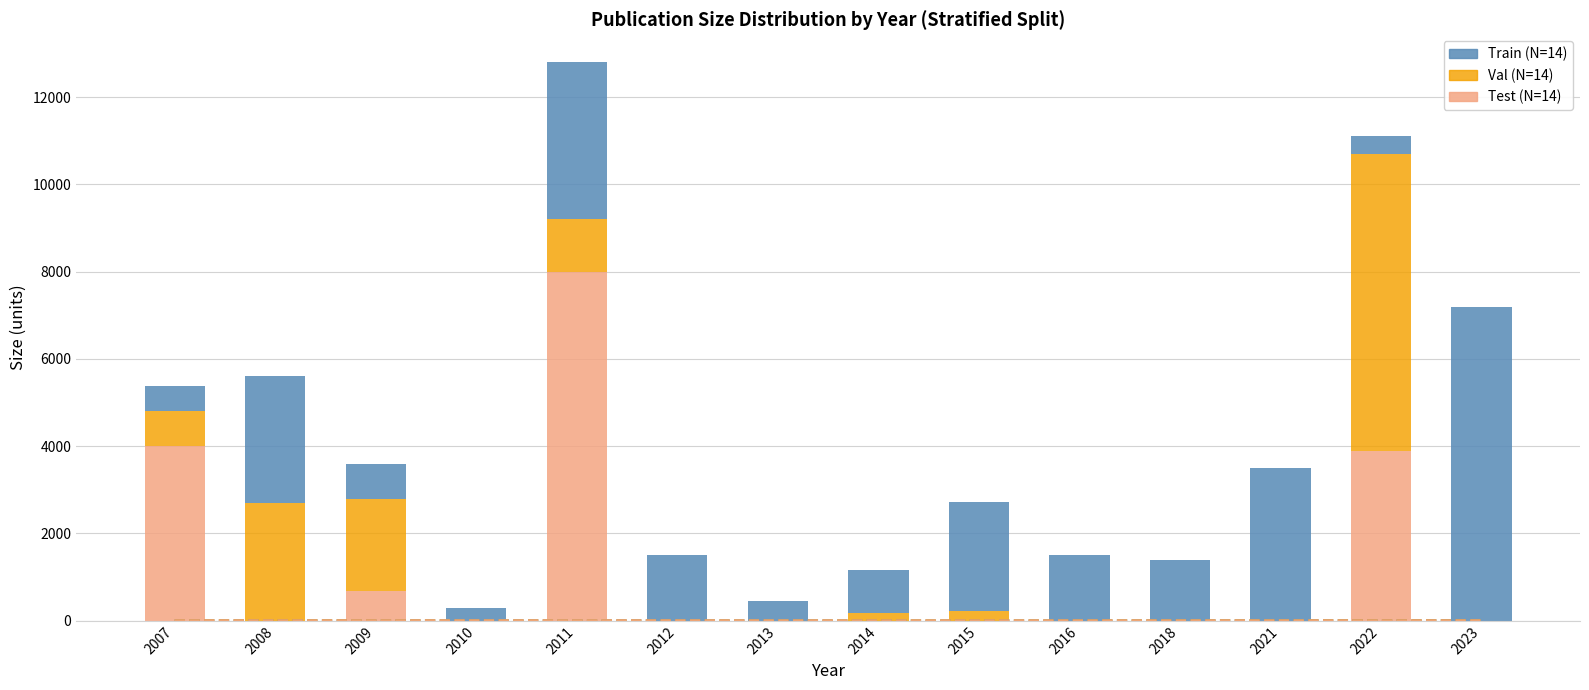

What is the average value of the Val trend series?

1.0